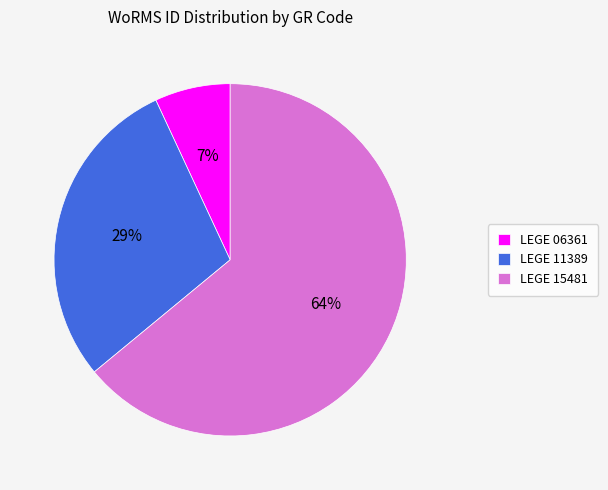

How many segments does this pie chart have?

3